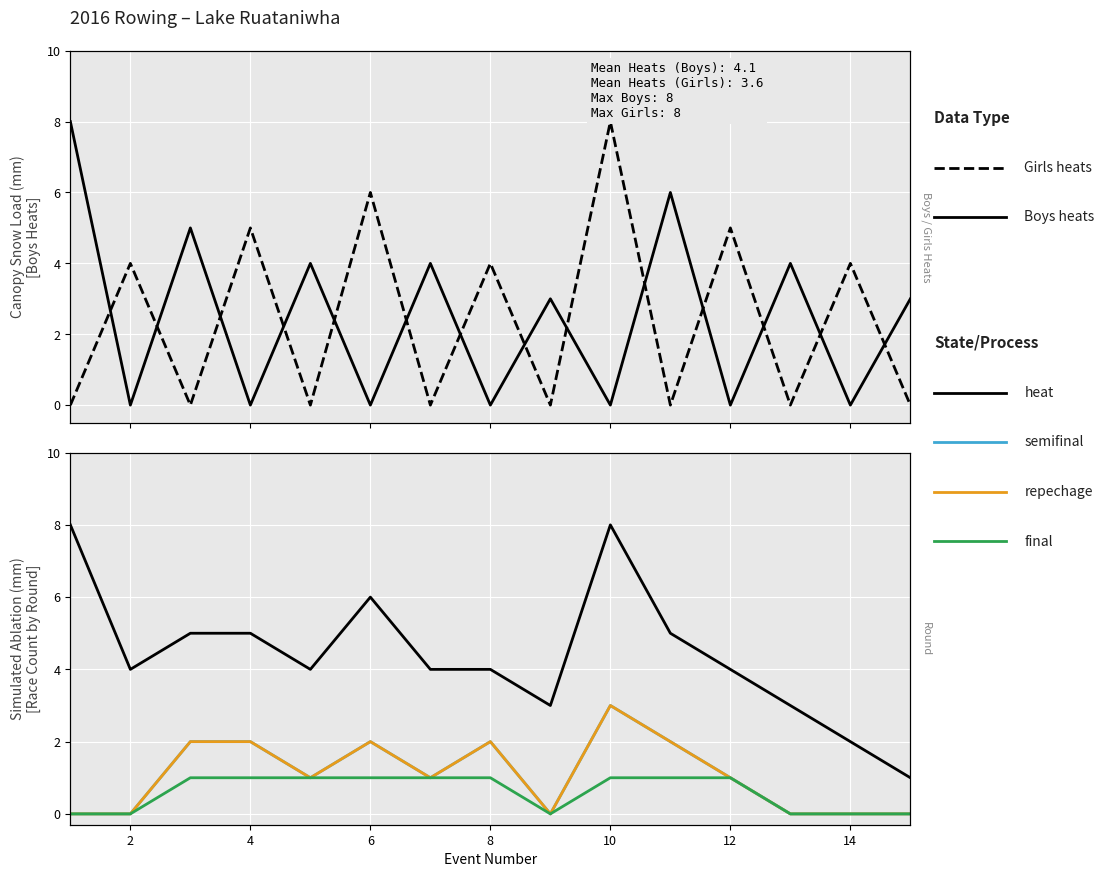

What is the value of the heat point at the 8th from the left?

4